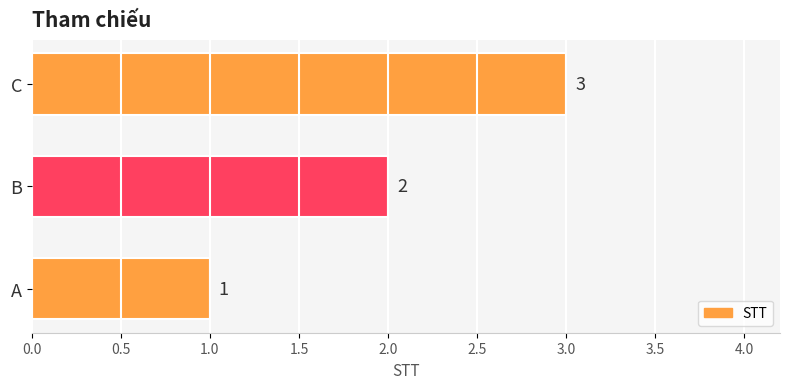

Does the chart contain any negative values?

No